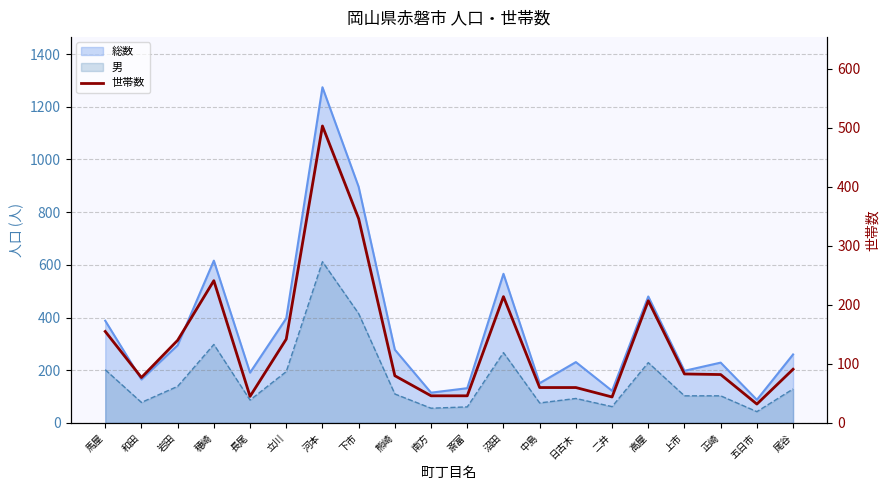

What is the average value?

135